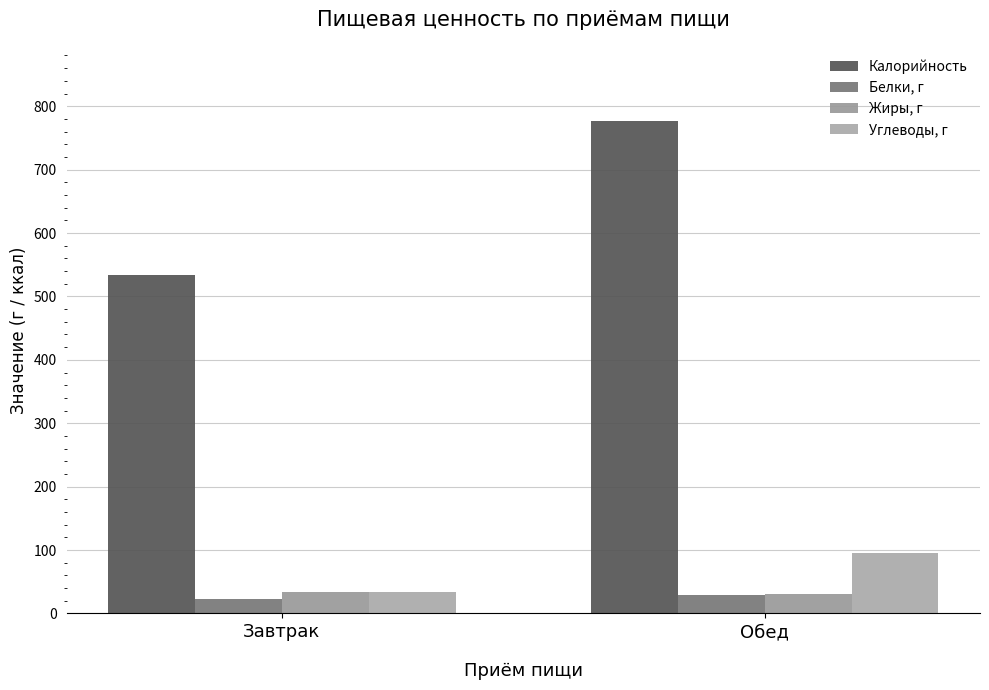

What is the value of the Углеводы, г bar at the 2nd from the left?

96.0